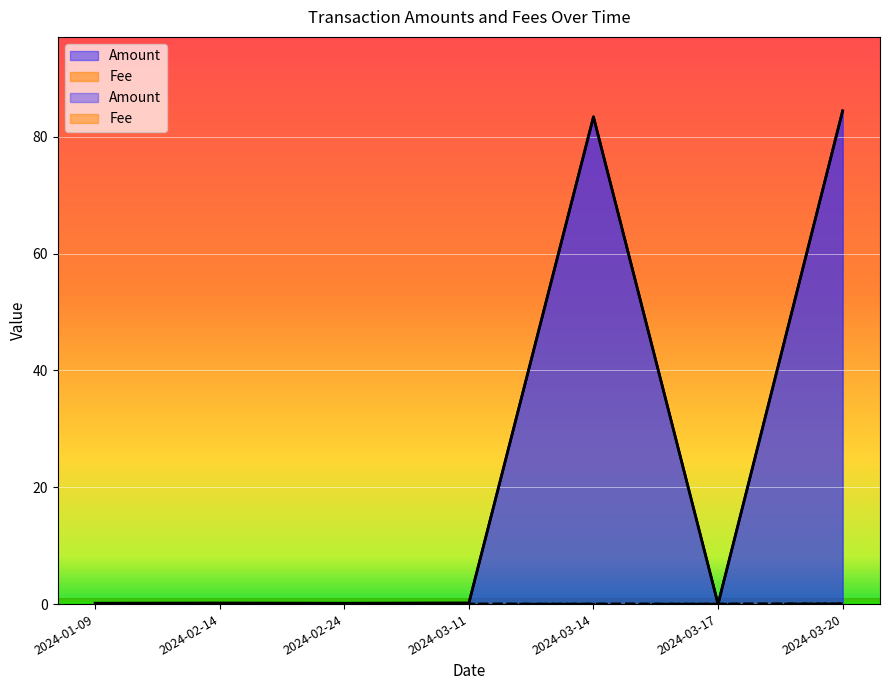

Reading left to right, transcribe all the data shown in this chart.

Amount: 0.1	0.2	0.1	0.2	83.4	0.0	84.4
Fee: 0.0	0.0	0.0	0.0	0.0	0.0	0.1